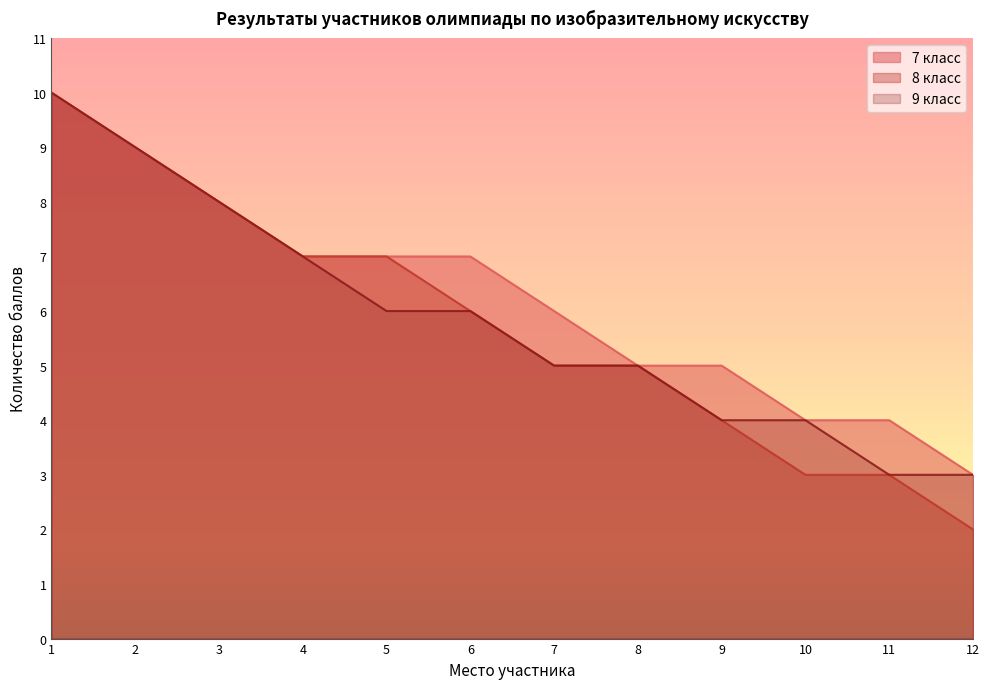

Does the chart display data point markers on the line(s)?

No